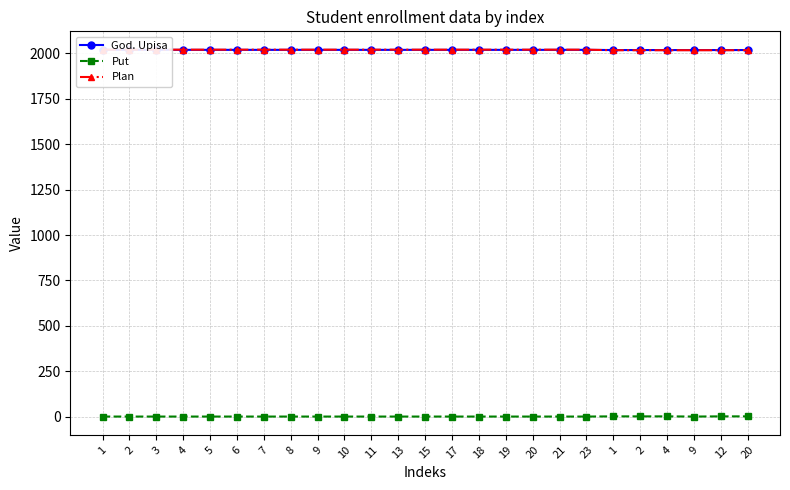

Reading left to right, extract all data points from this chart.

God. Upisa: 1=2019	2=2019	3=2019	4=2019	5=2019	6=2019	7=2019	8=2019	9=2019	10=2019	11=2019	13=2019	15=2019	17=2019	18=2019	19=2019	20=2019	21=2019	23=2019	1=2018	2=2018	4=2018	9=2018	12=2018	20=2018
Put: 1=1	2=1	3=1	4=1	5=1	6=1	7=1	8=1	9=1	10=1	11=1	13=1	15=1	17=1	18=1	19=1	20=1	21=1	23=1	1=2	2=2	4=2	9=1	12=2	20=2
Plan: 1=2020	2=2020	3=2020	4=2020	5=2020	6=2020	7=2020	8=2020	9=2020	10=2020	11=2020	13=2020	15=2020	17=2020	18=2020	19=2020	20=2020	21=2020	23=2020	1=2017	2=2017	4=2017	9=2017	12=2017	20=2017